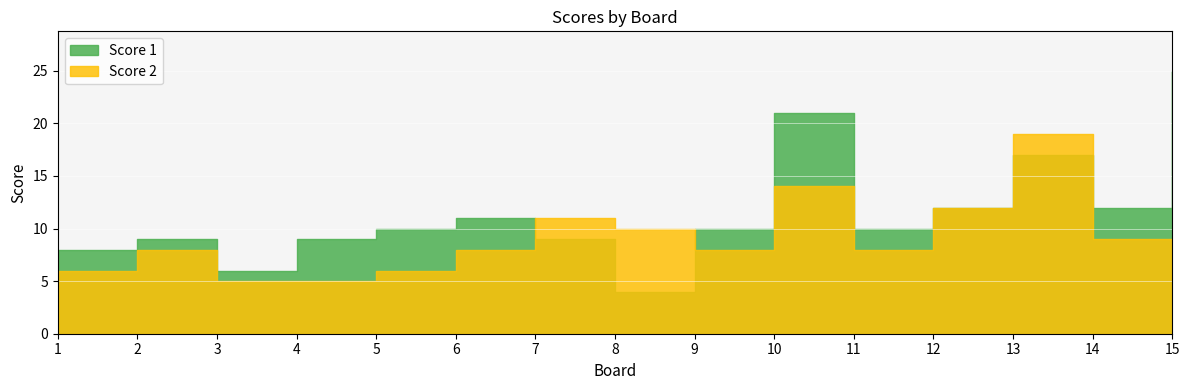

At which category does Score 2 reach its first local peak?

2